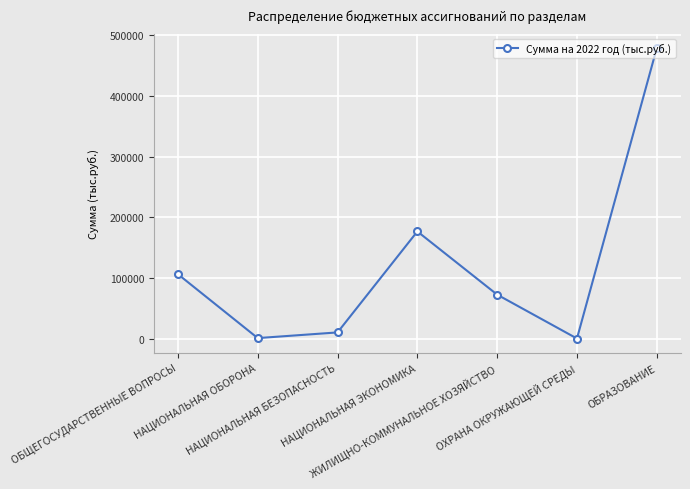

Read the value at НАЦИОНАЛЬНАЯ ОБОРОНА.

847.6